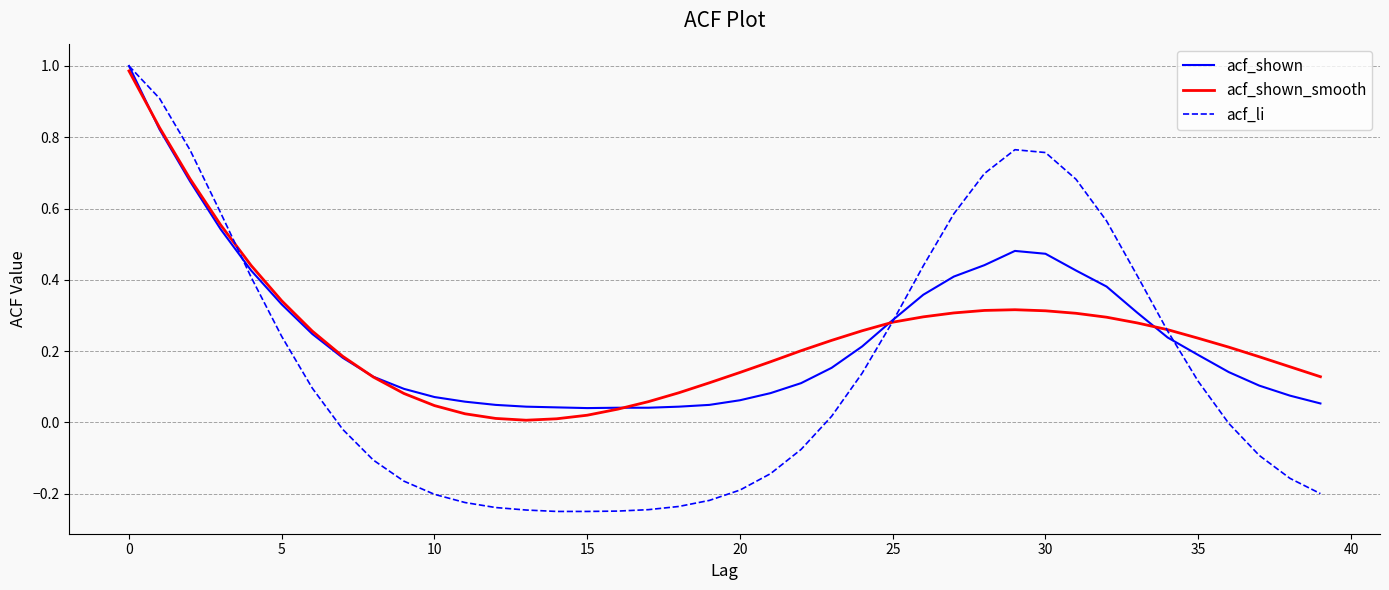

True or false: acf_li and acf_shown_smooth intersect in this chart.

True